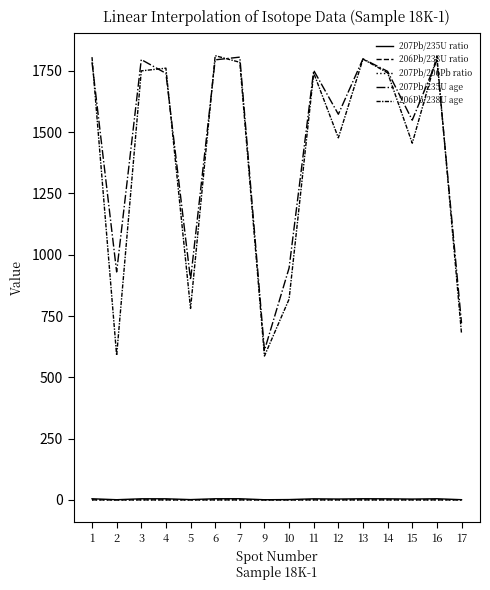

What is the average value of the 207Pb/206Pb ratio series?

0.1